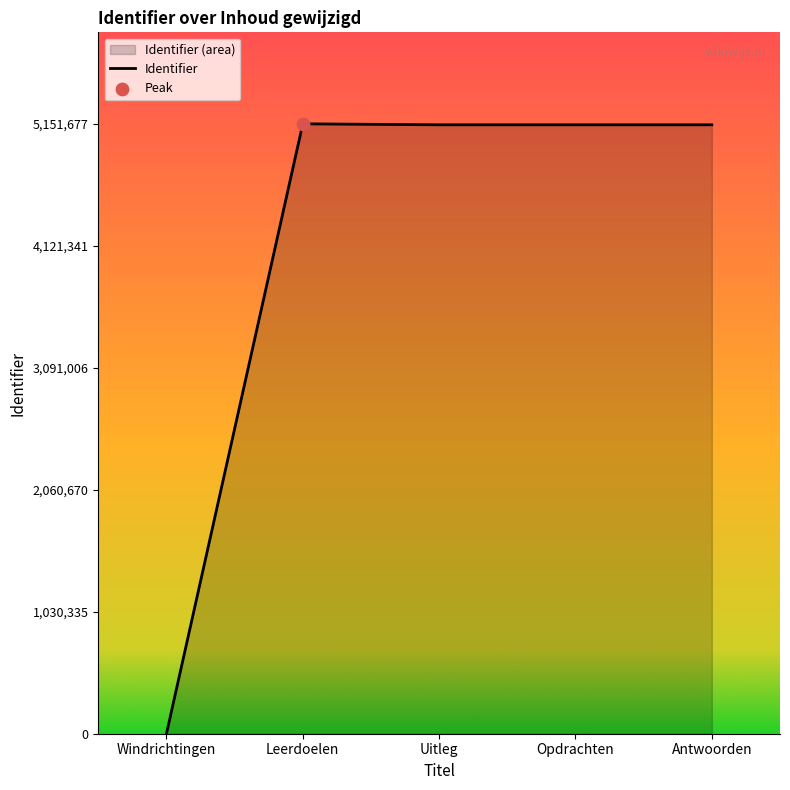

What is the change in value from Leerdoelen to Uitleg?

-8397